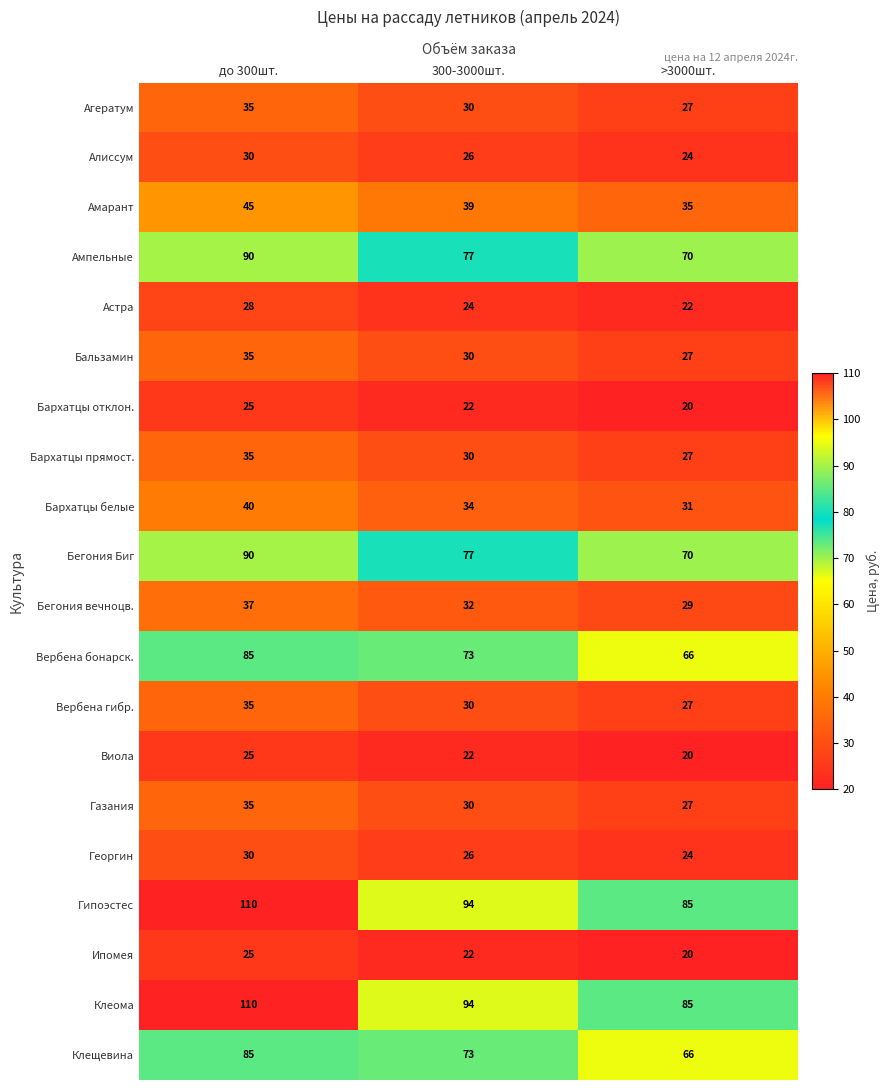

How many Астра values are between 22 and 28?

3